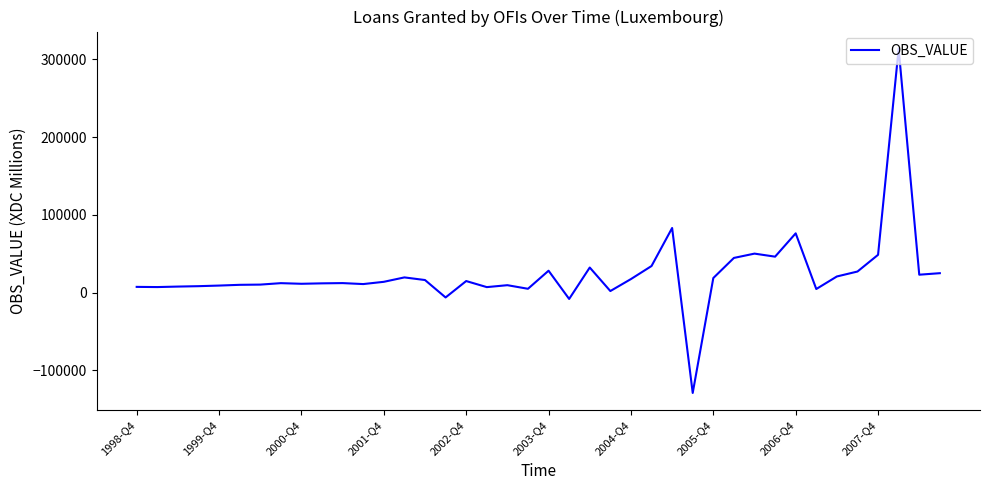

What is the minimum value shown in the chart?

-128860.7